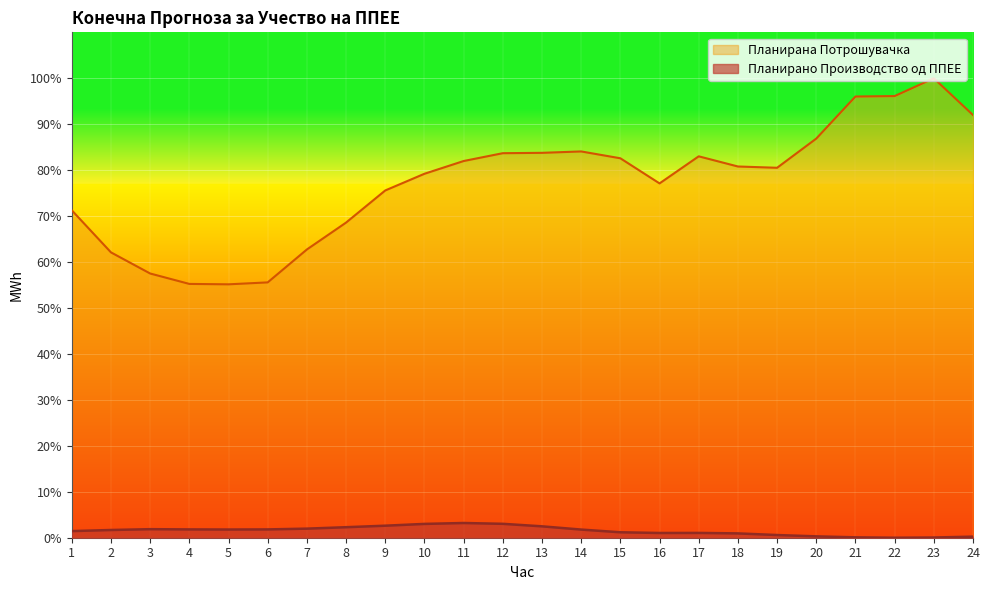

Between 12 and 7, which is larger?

12